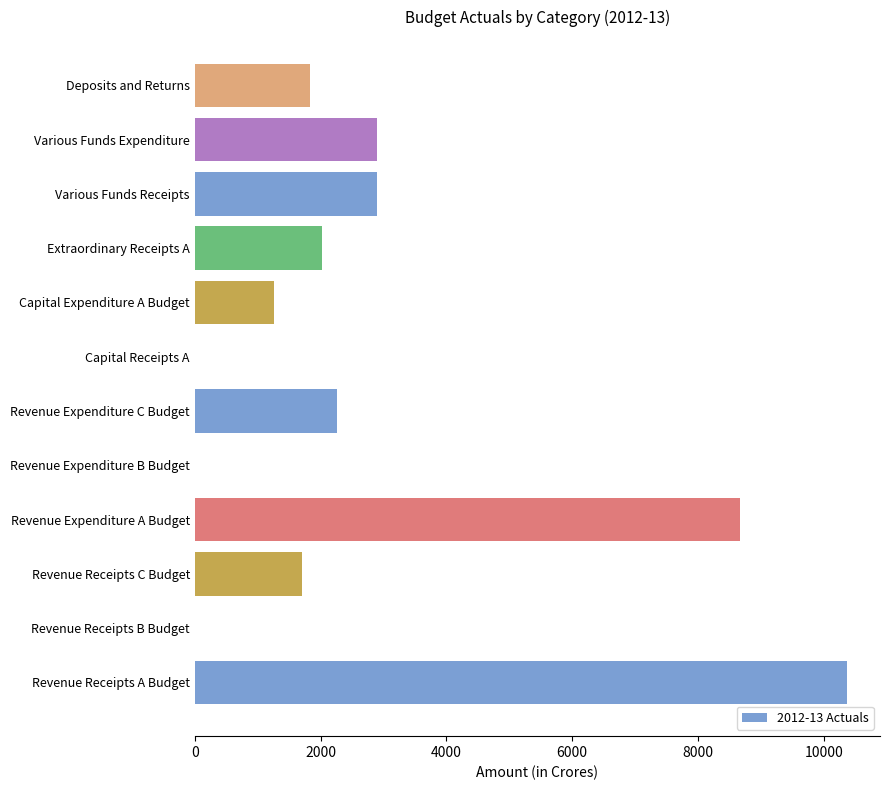

How many distinct data groups are displayed?

1